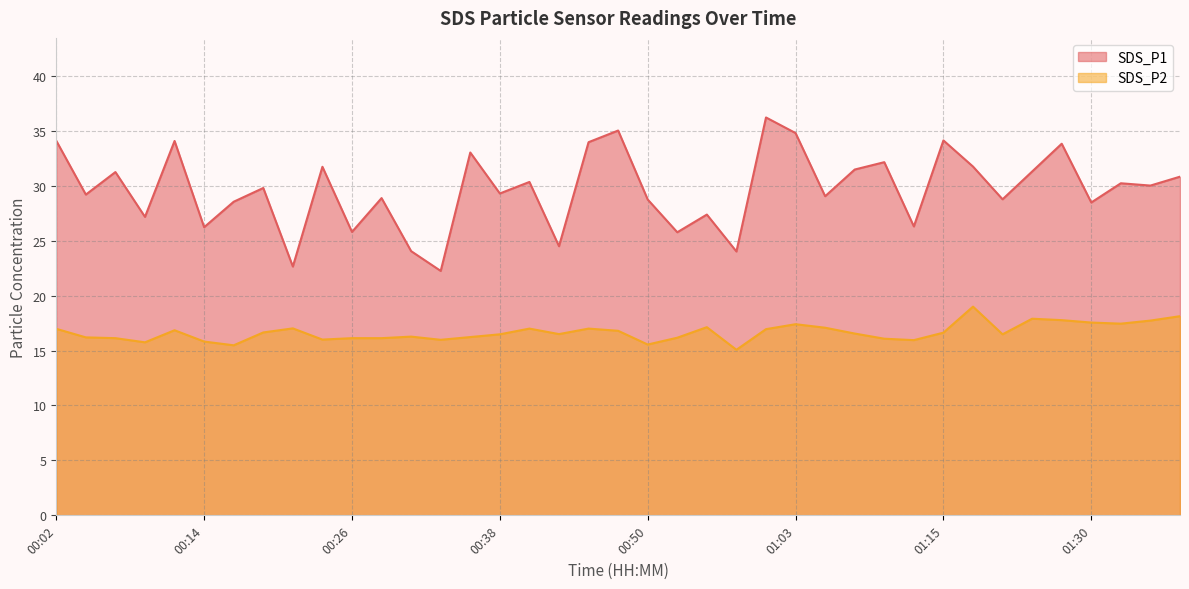

True or false: SDS_P2 and SDS_P1 intersect in this chart.

False